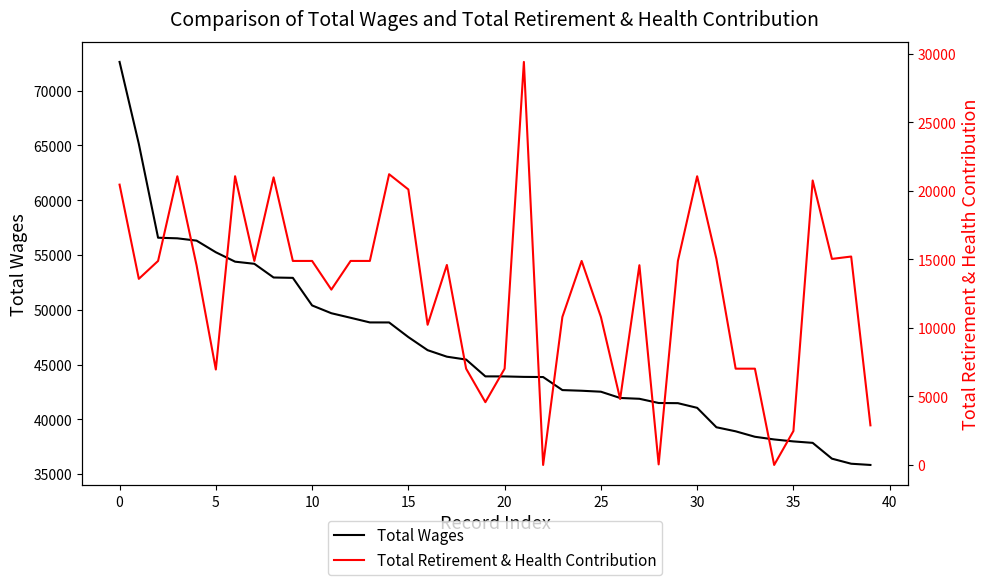

How many interior local valleys does the Total Retirement & Health Contribution series have?

11